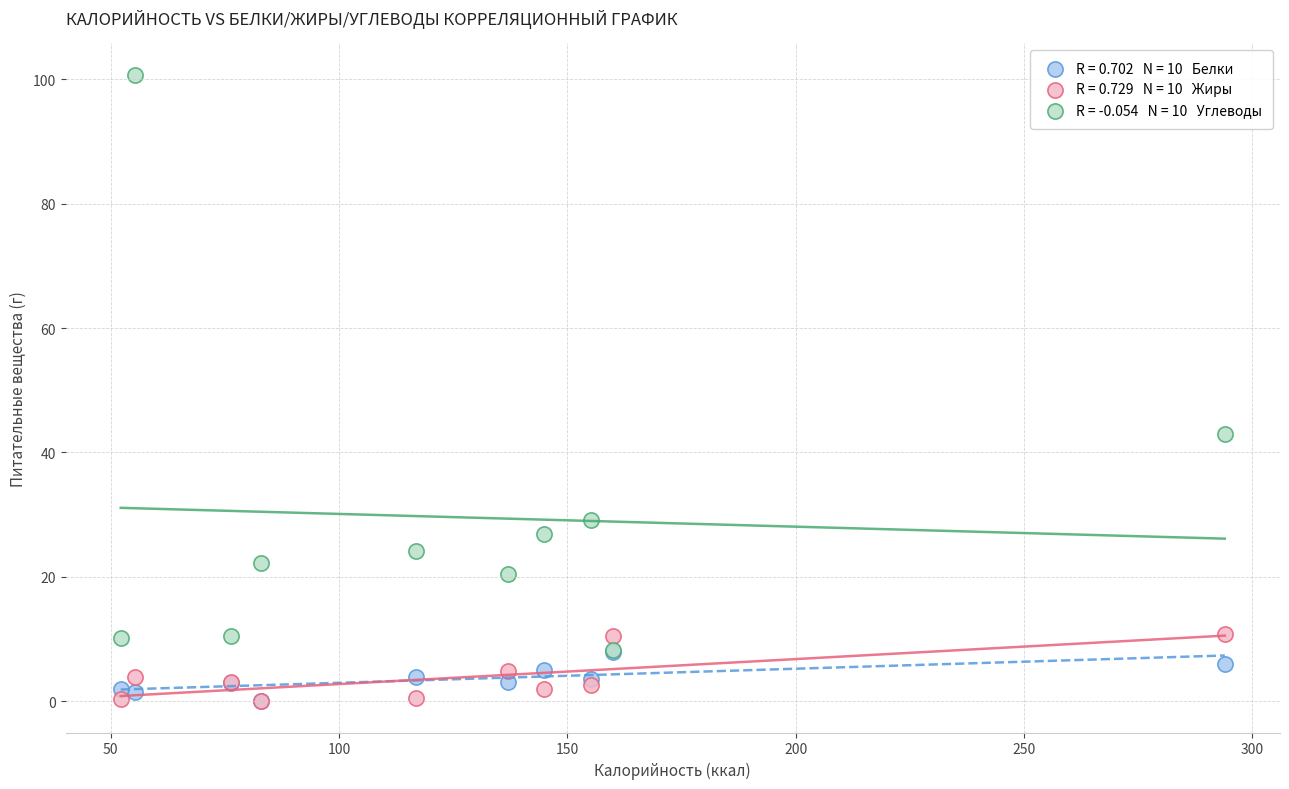

Across all series, what Y value is closest to 50?

42.9